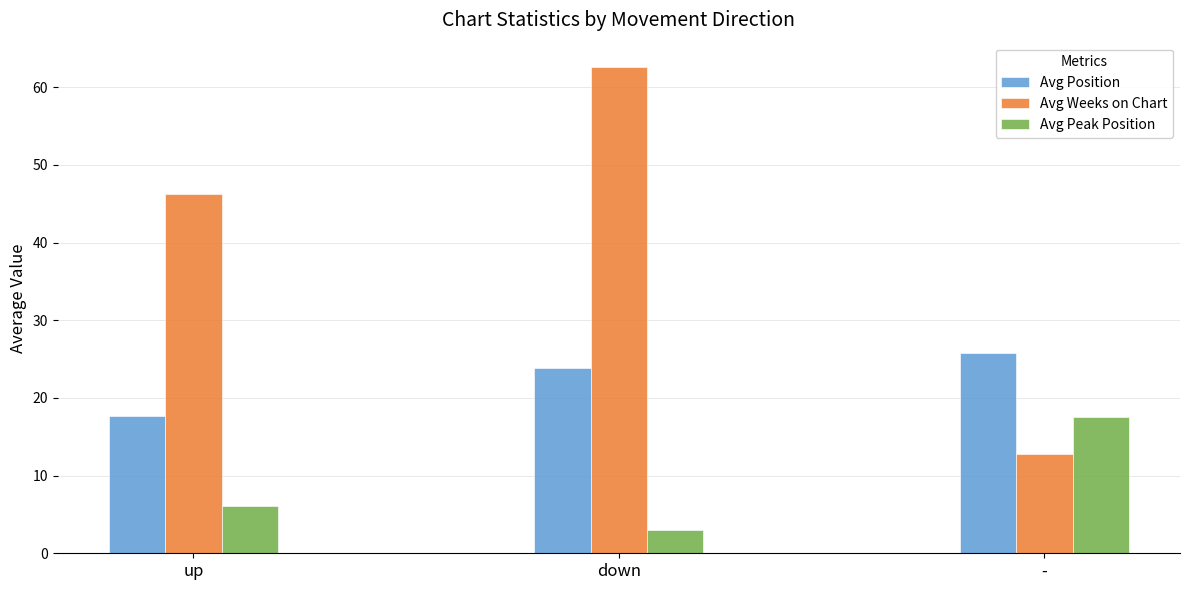

At which label does Avg Weeks on Chart reach its minimum?

-